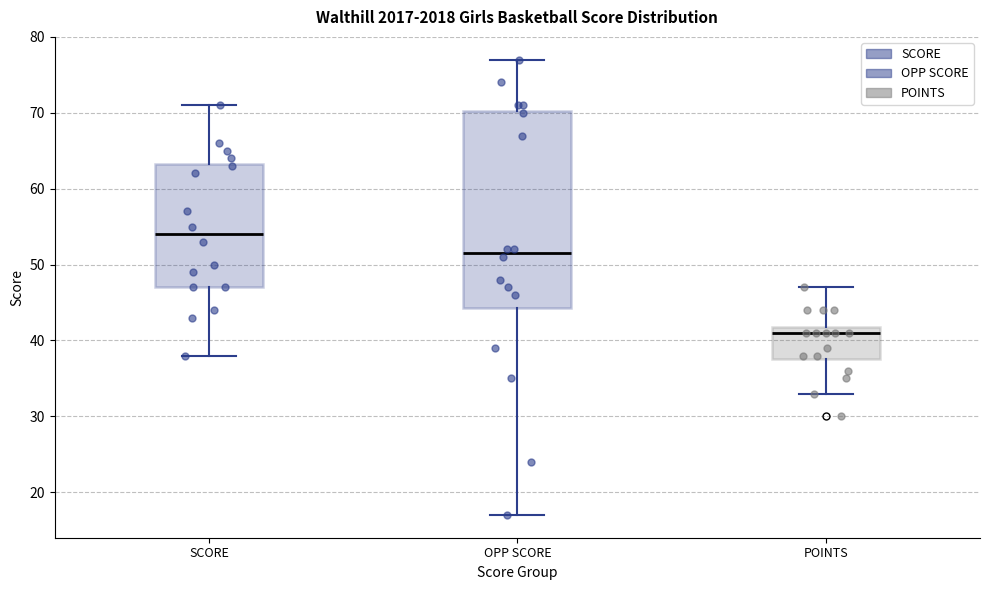

Which box is the tallest, from its lower edge to its upper edge?

OPP SCORE